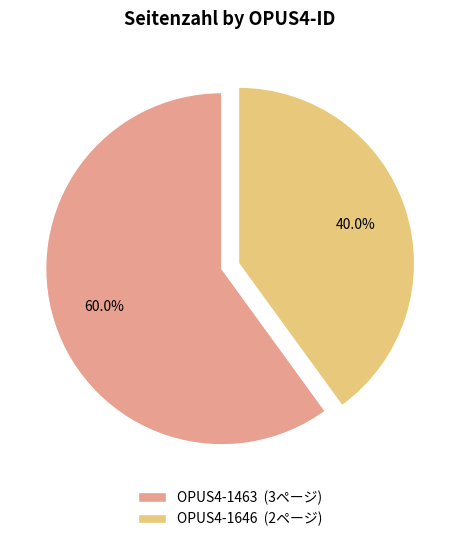

Rank the categories by value from lowest to highest.

OPUS4-1646, OPUS4-1463